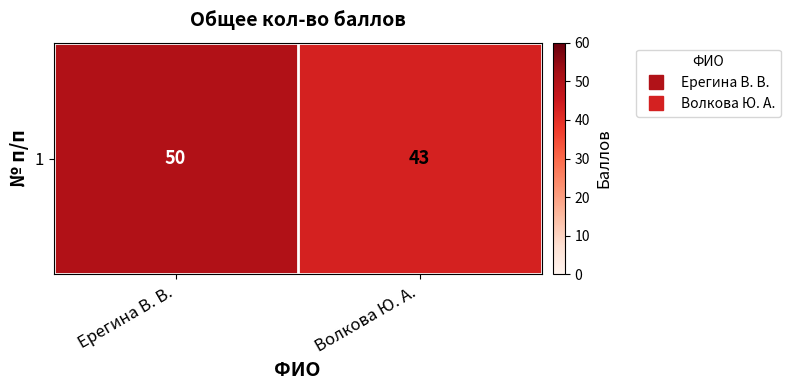

Rank the categories by value from lowest to highest.

Волкова Ю. А., Ерегина В. В.